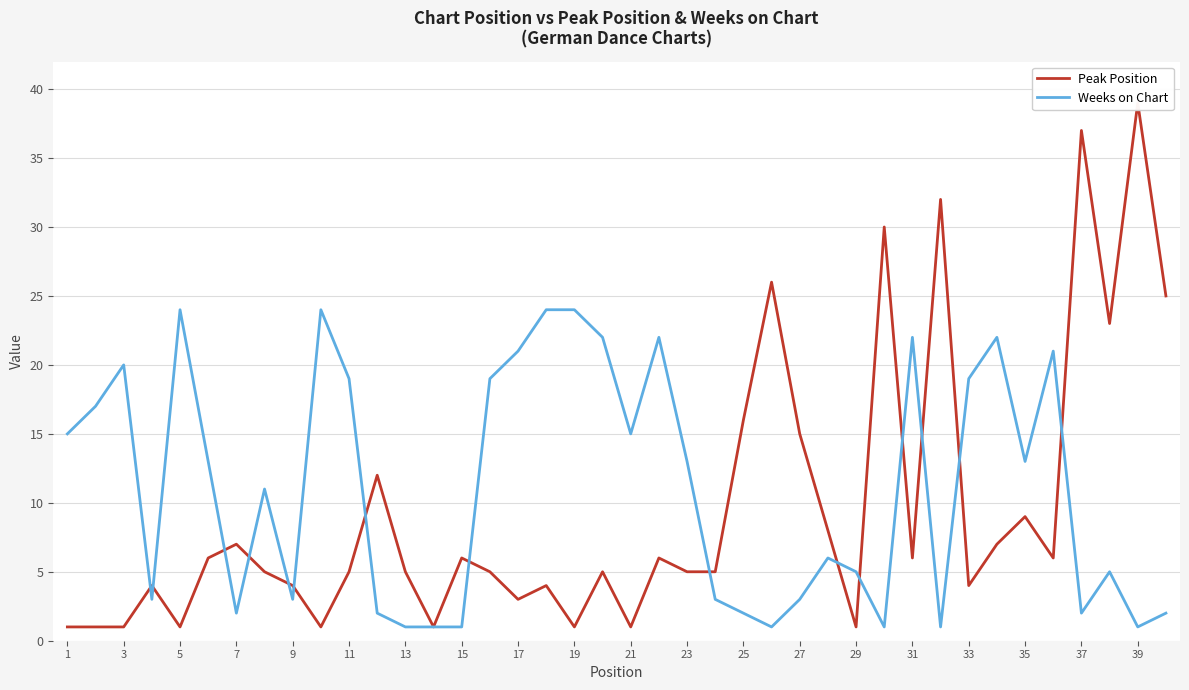

True or false: Weeks on Chart has a value of 20 at 3.

True